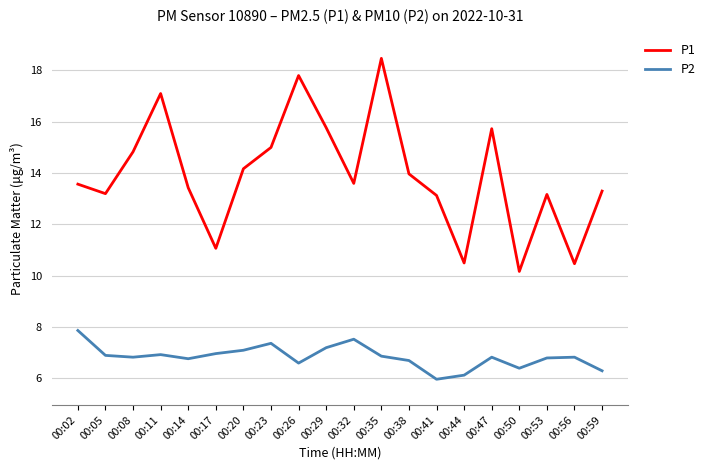

The P1 series shows 10.2 at 00:50. True or false?

True